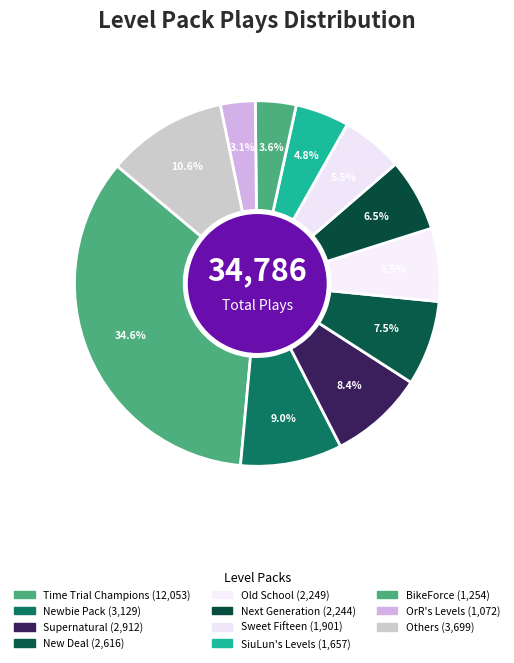

Is there a majority slice in this chart?

No